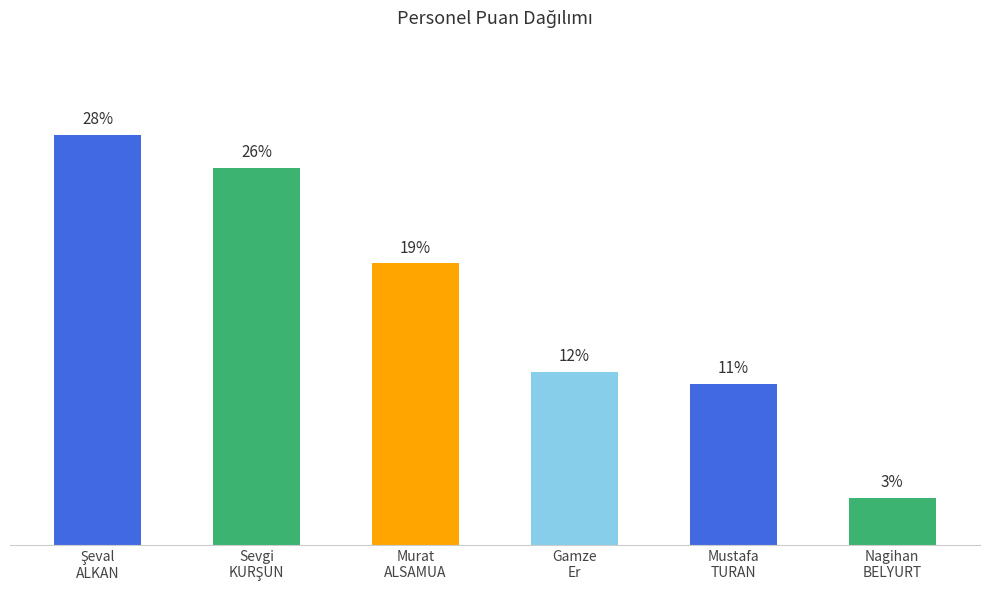

Approximately how many times larger is the value at Mustafa
TURAN compared to Nagihan
BELYURT?

3.4